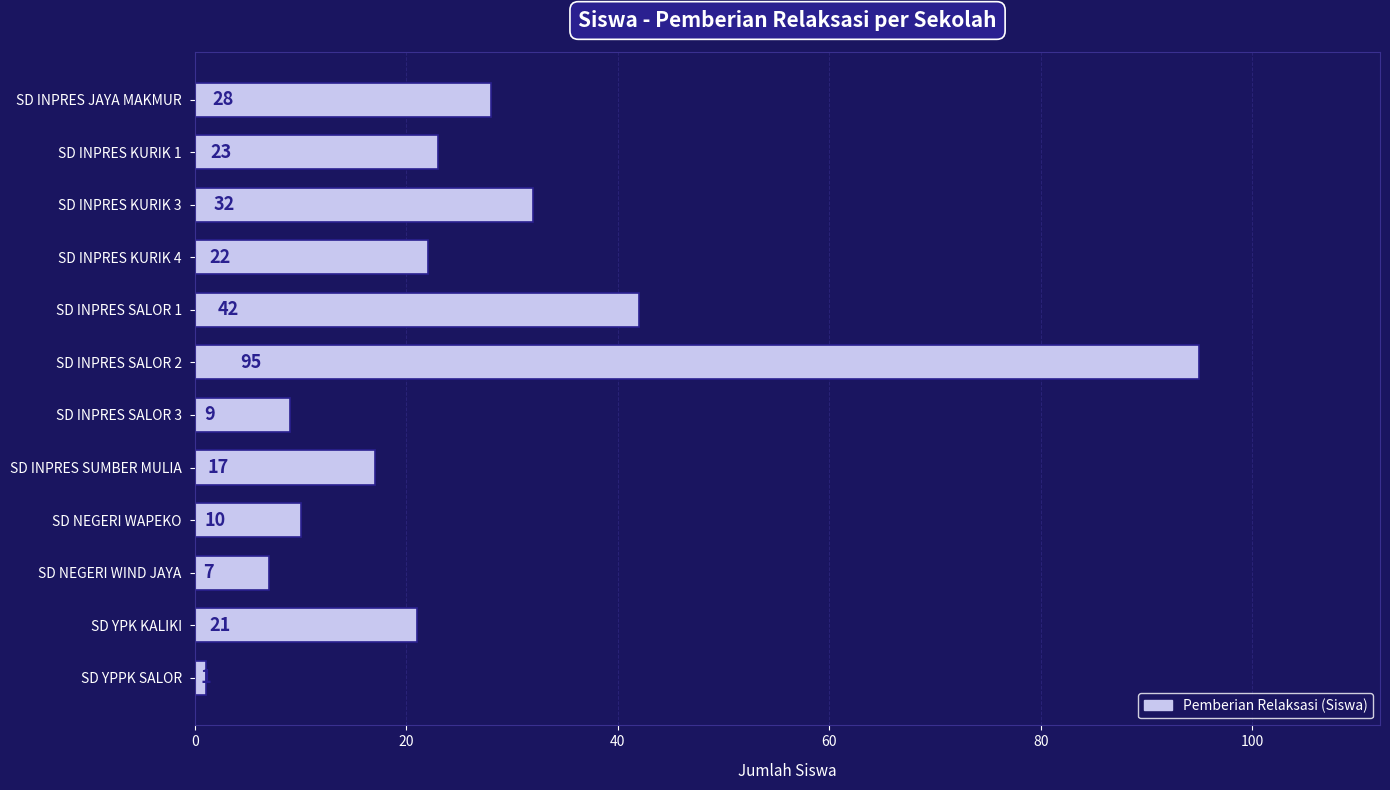

The value at SD INPRES SALOR 1 is 42. True or false?

True